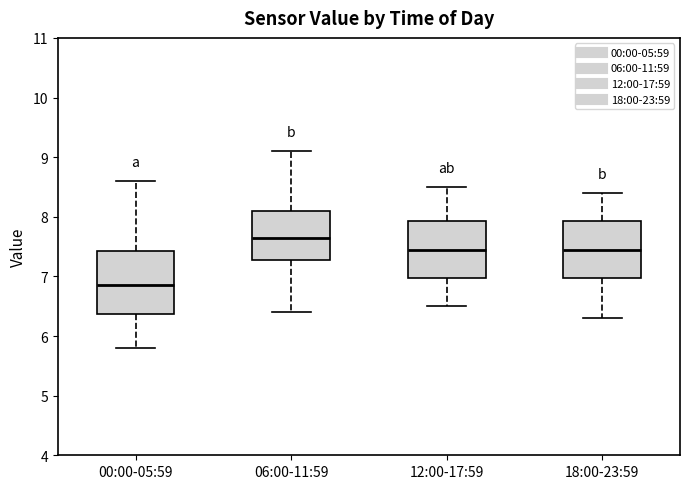

Which box has the lowest median line?

00:00-05:59